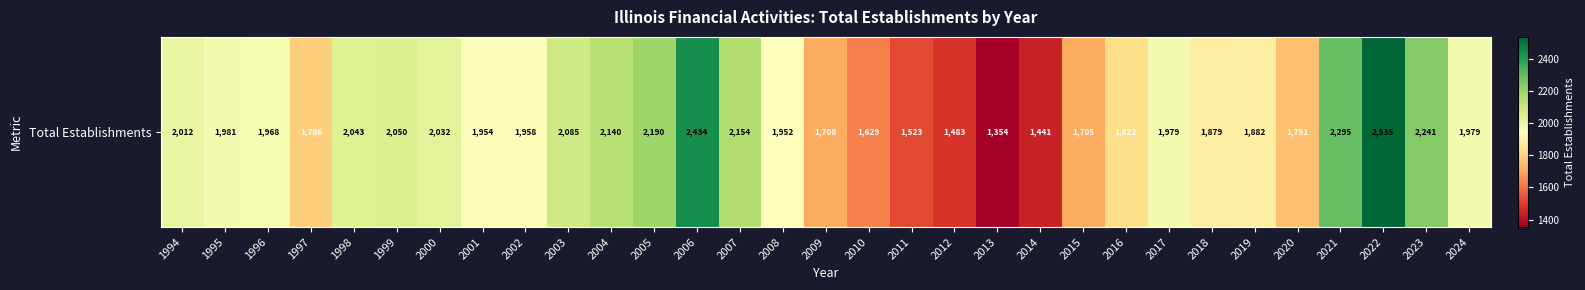

What is the difference between the values at 1998 and 2024?

64